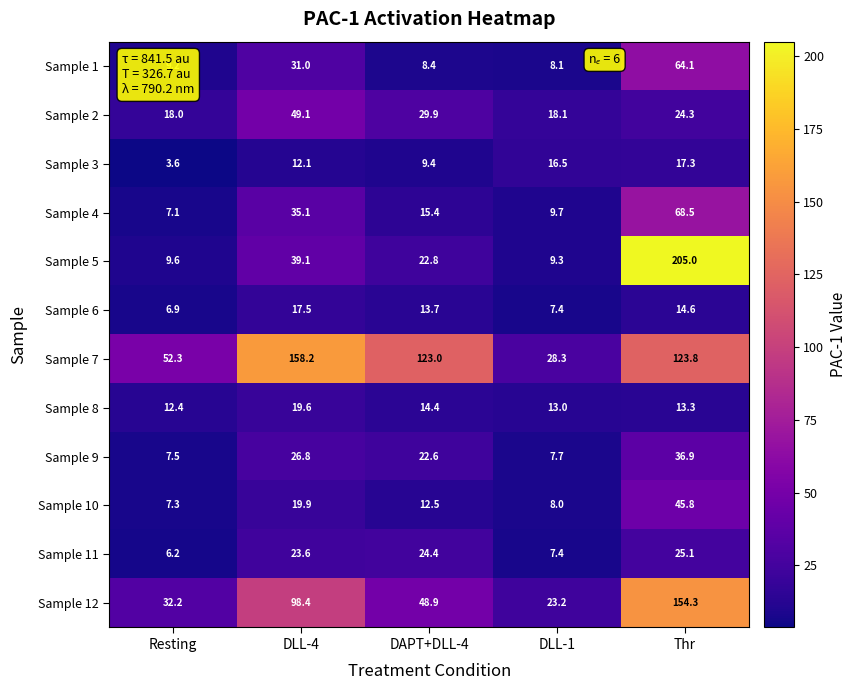

What is the difference between the Sample 3 values at Thr and DAPT+DLL-4?

7.9